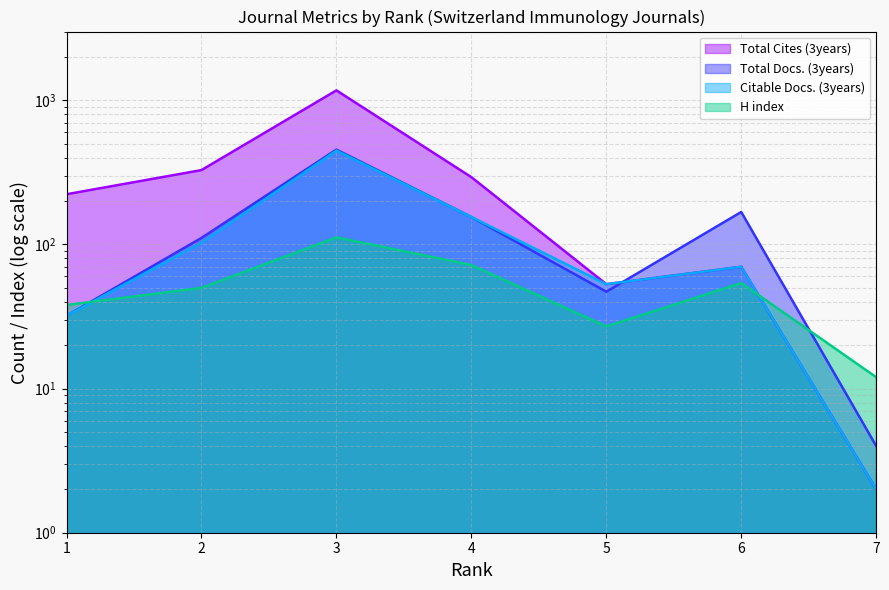

At how many categories does at least one series exceed 1142?

1